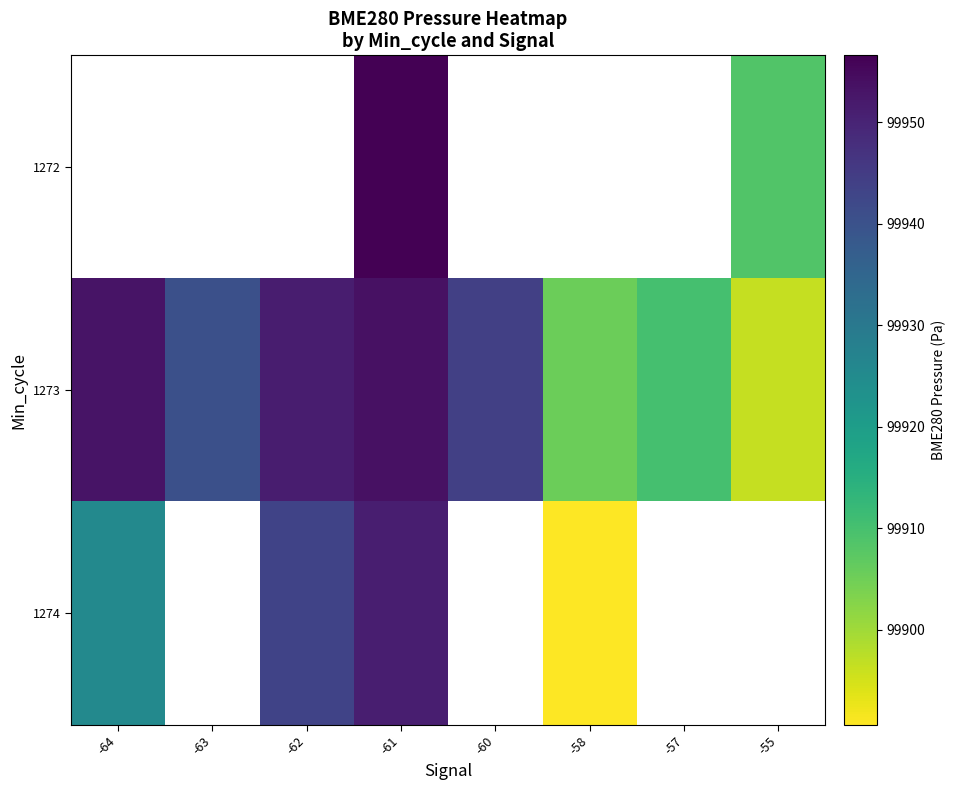

How many values in 1272 are above zero?

2